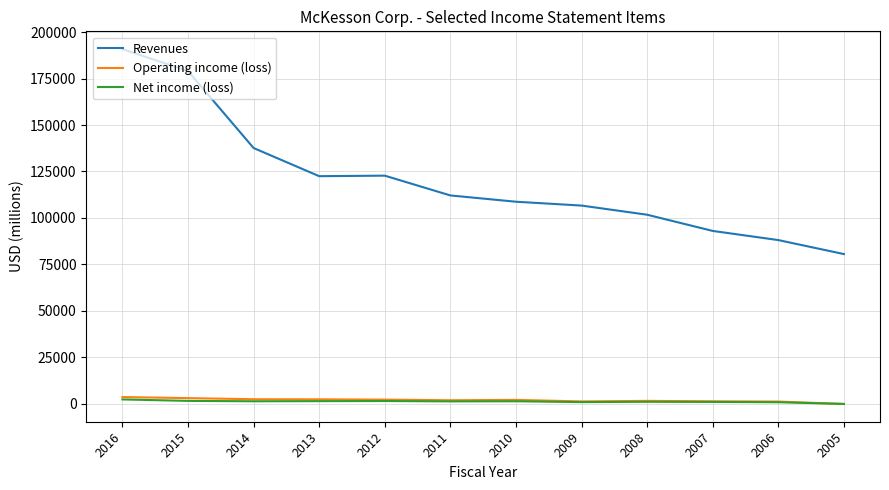

In Revenues, how many points are higher than both neighbors (excluding endpoints)?

1